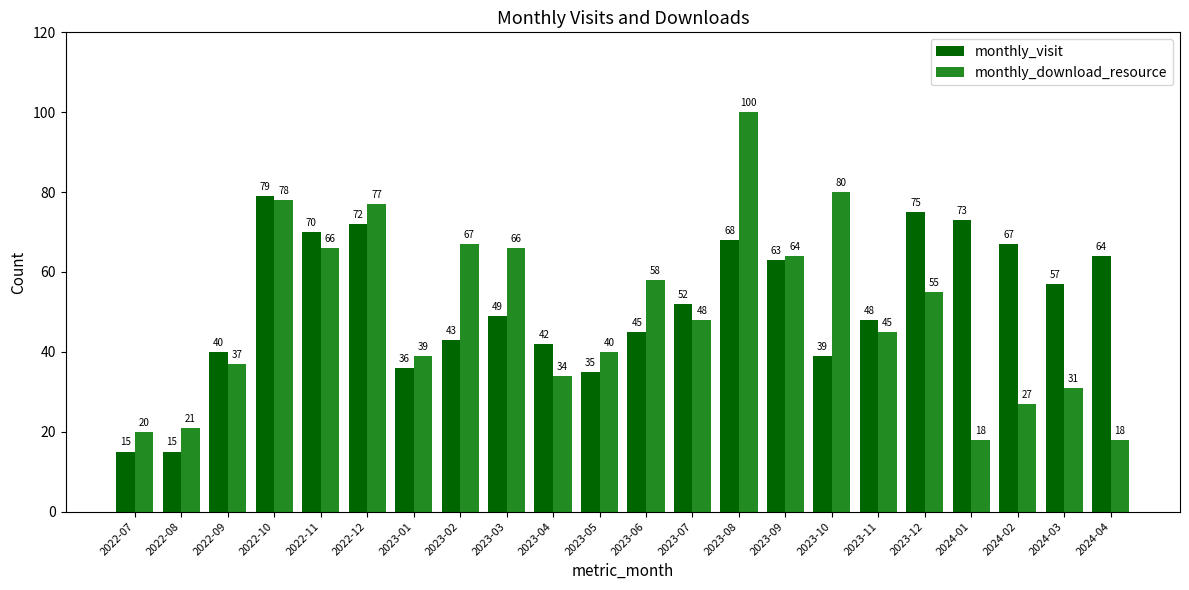

What position from the right is 2022-11?

18